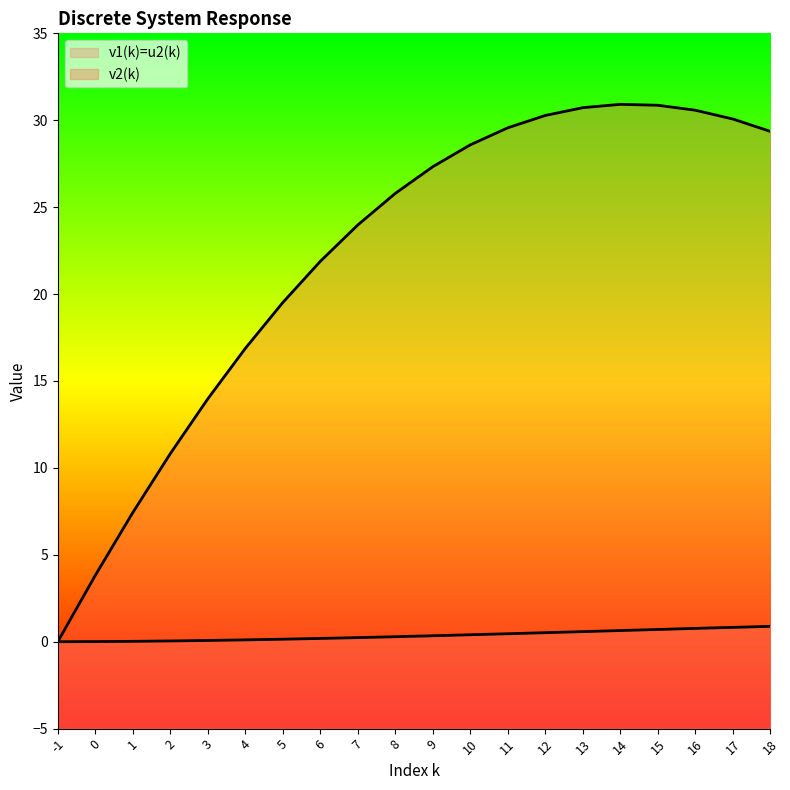

How many series are shown in this chart?

2